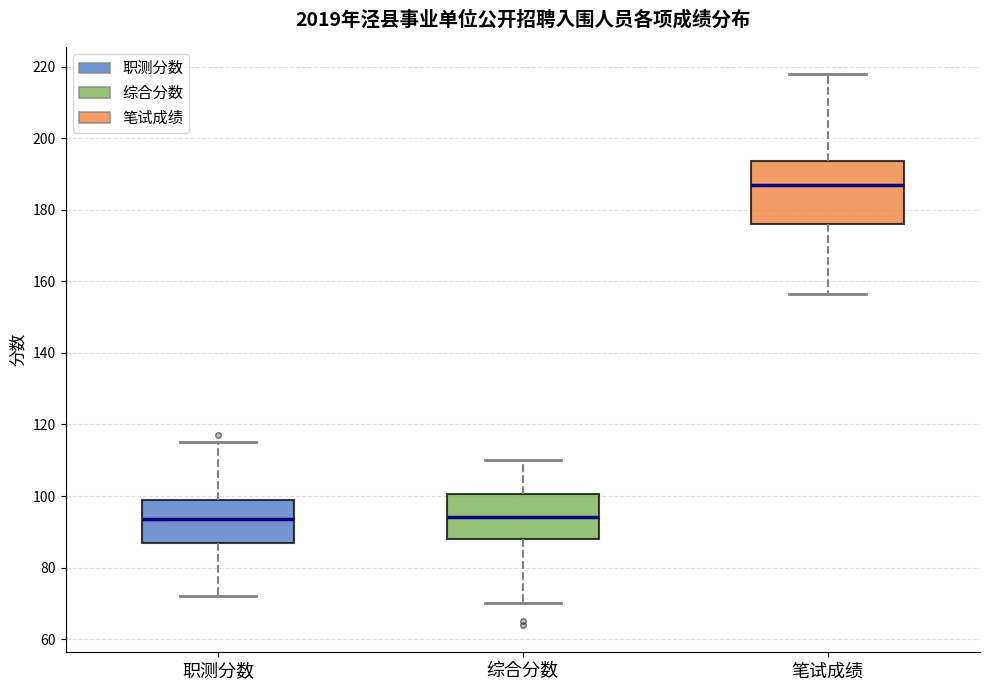

Reading left to right, read every box against the y-axis: the position of its median line, the range the box covers, and the ends of its whiskers. The values are not printed on the chart, so give them approximately, as read against the axis.

职测分数: median 94, box 86 to 98, whiskers 72 to 116
综合分数: median 94, box 88 to 100, whiskers 70 to 110
笔试成绩: median 188, box 176 to 194, whiskers 156 to 218